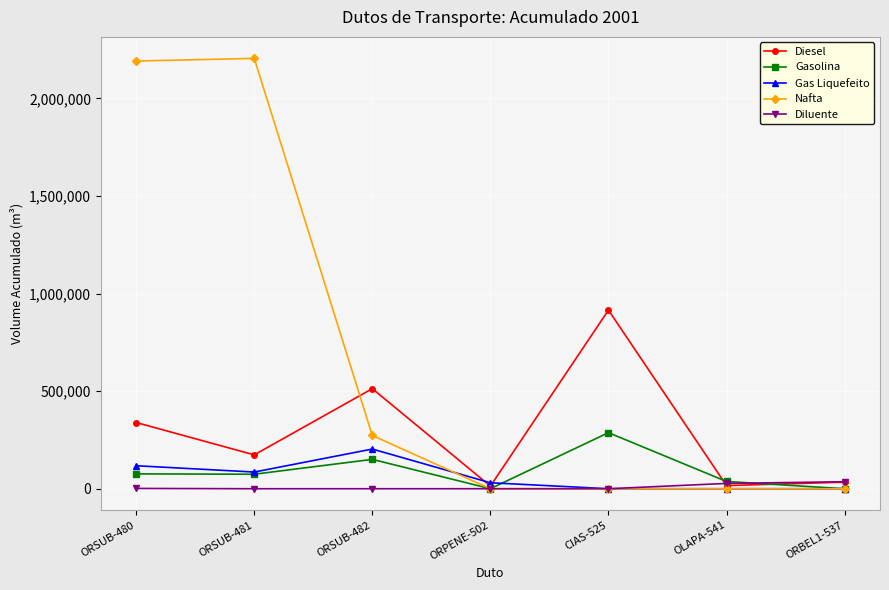

What is the lowest value of the Diesel series?

13308